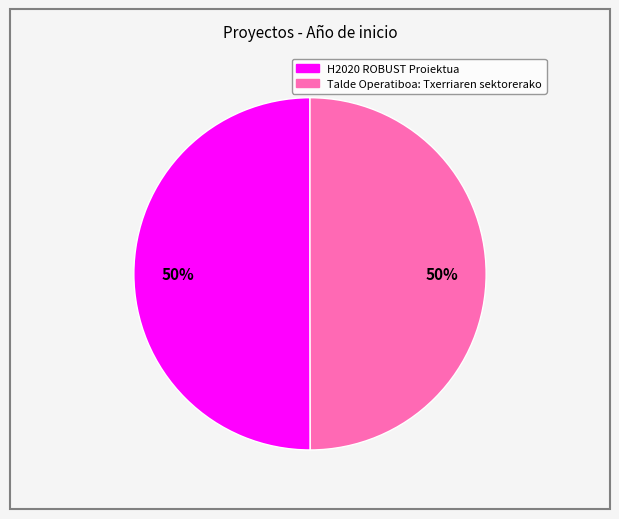

Approximately how many times larger is the value at Talde Operatiboa: Txerriaren sektorerako compared to H2020 ROBUST Proiektua?

1.0